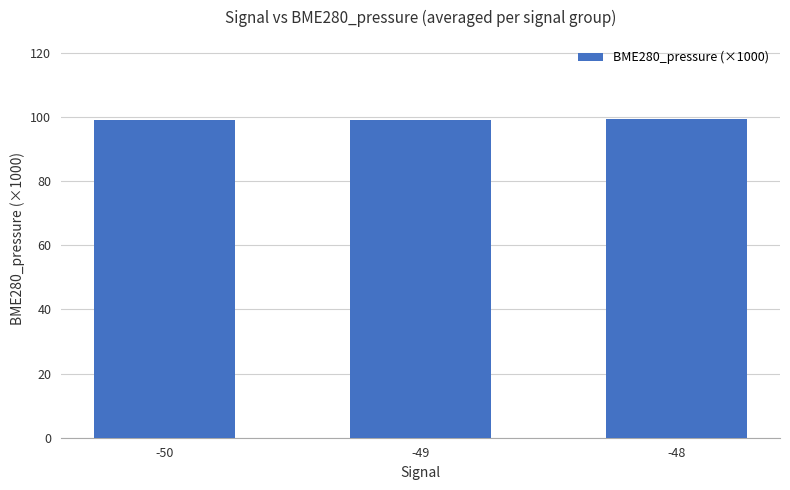

What is the value of the 2nd bar from the left?

99.2